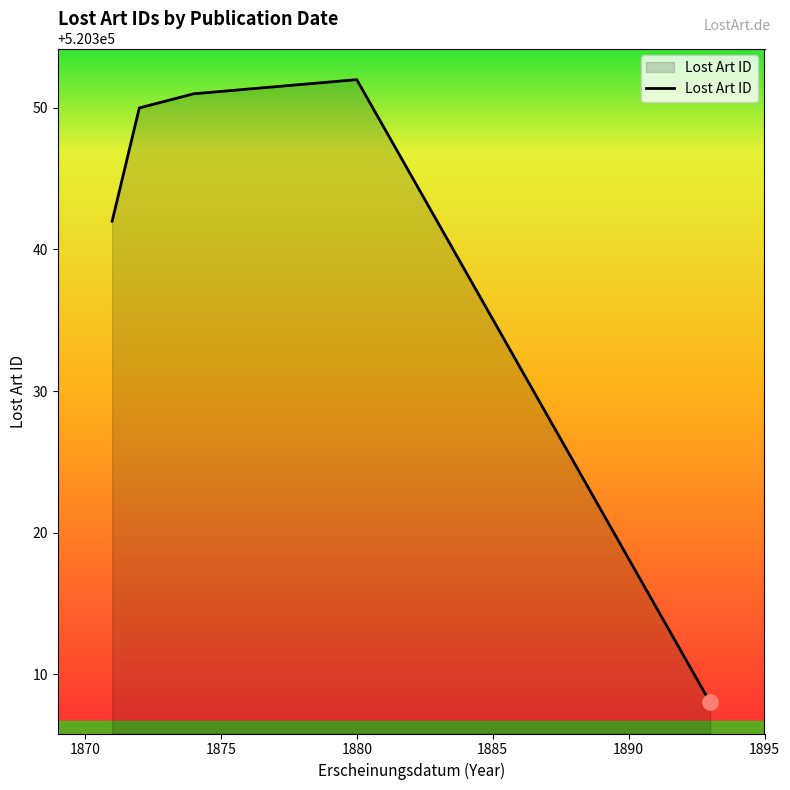

How many interior local peaks (higher than both neighbors) does the data have?

1